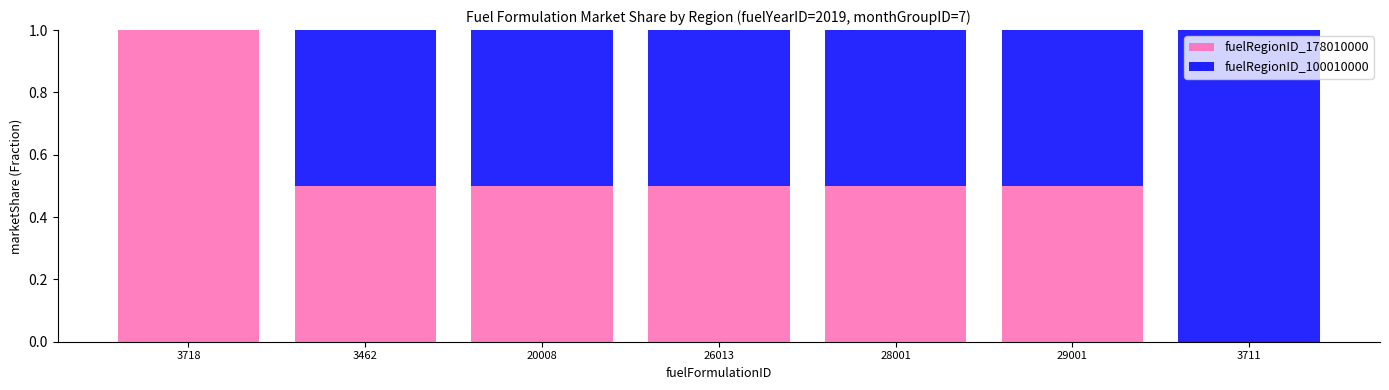

True or false: fuelRegionID_178010000 has a value of 0.3 at 26013.

False